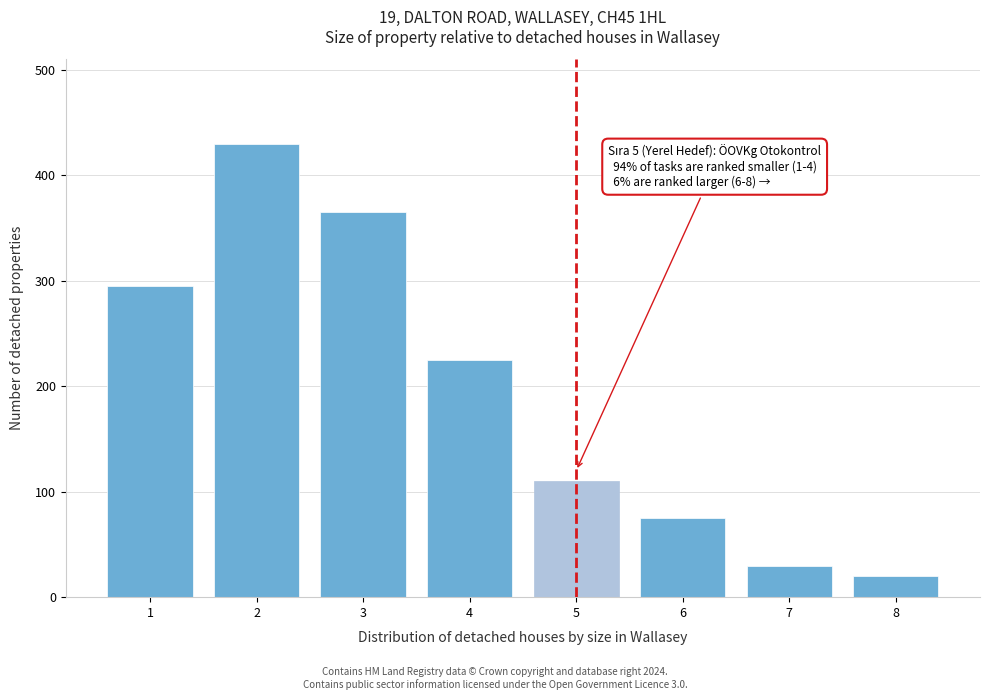

Reading left to right, what are all the values shown in this chart?

295	430	365	225	110	75	30	20